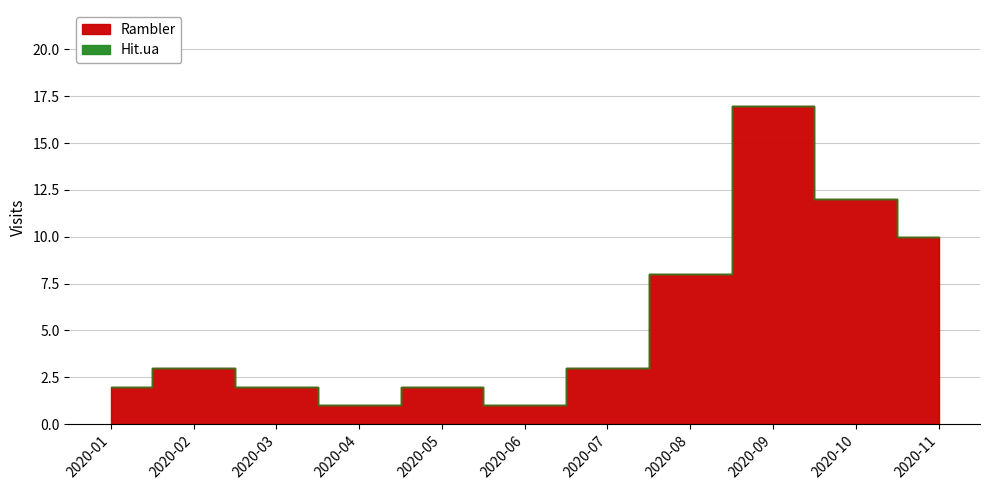

At which category does the data reach its first local valley?

2020-04